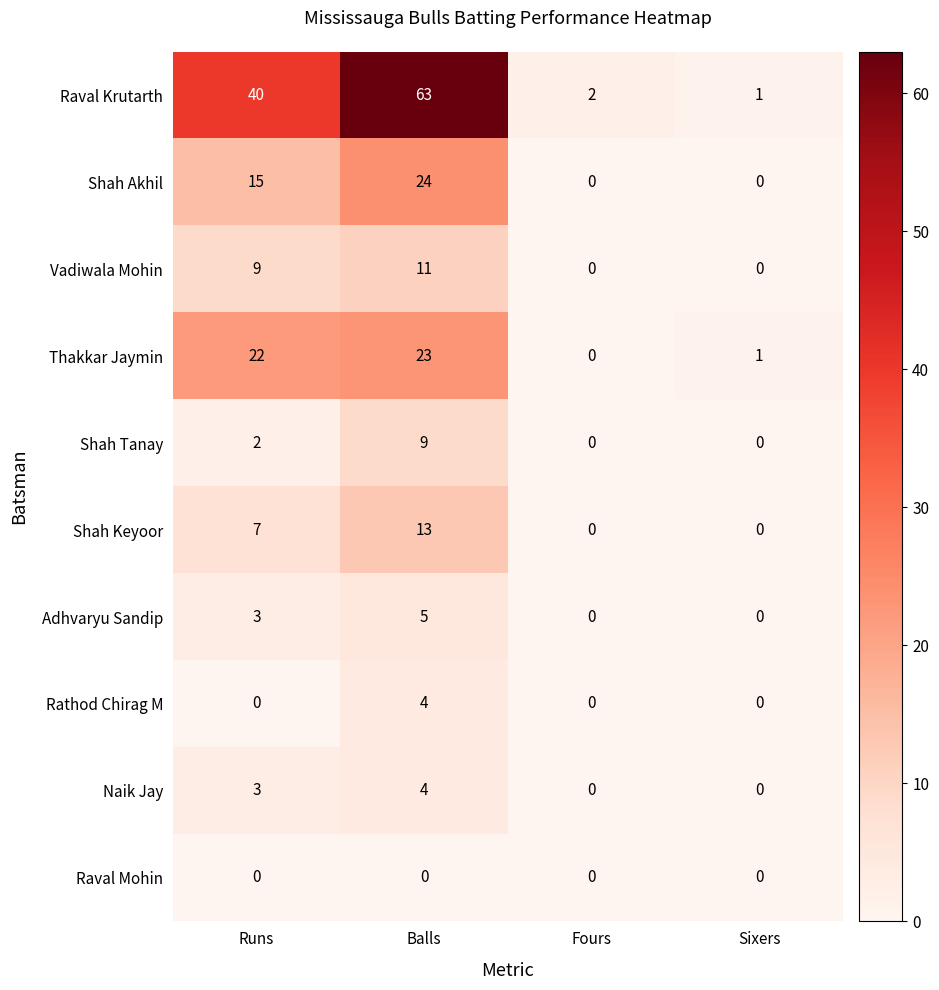

How many Shah Tanay values are between 0 and 9?

4